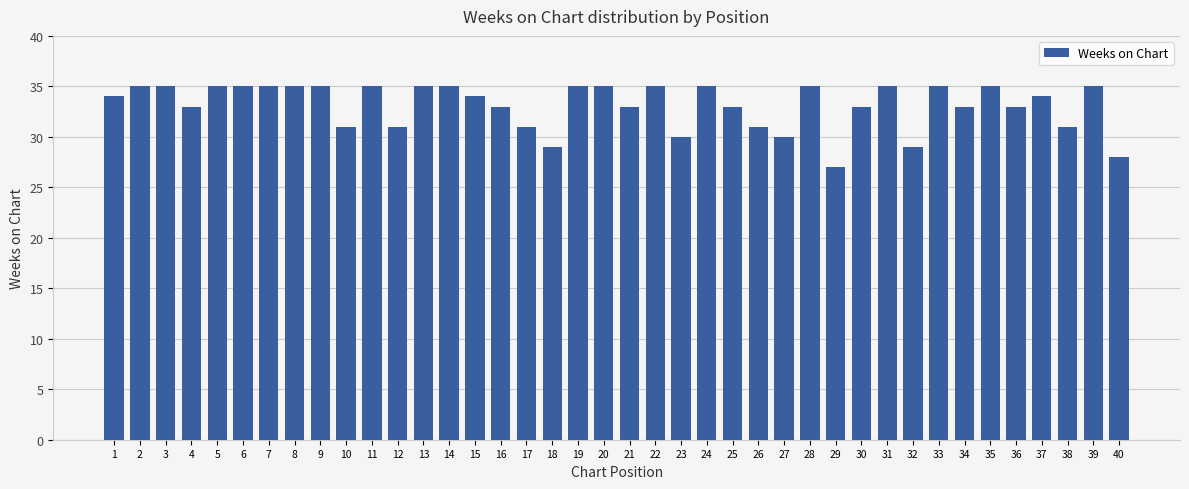

Are the bars grouped side by side (vs. stacked)?

No